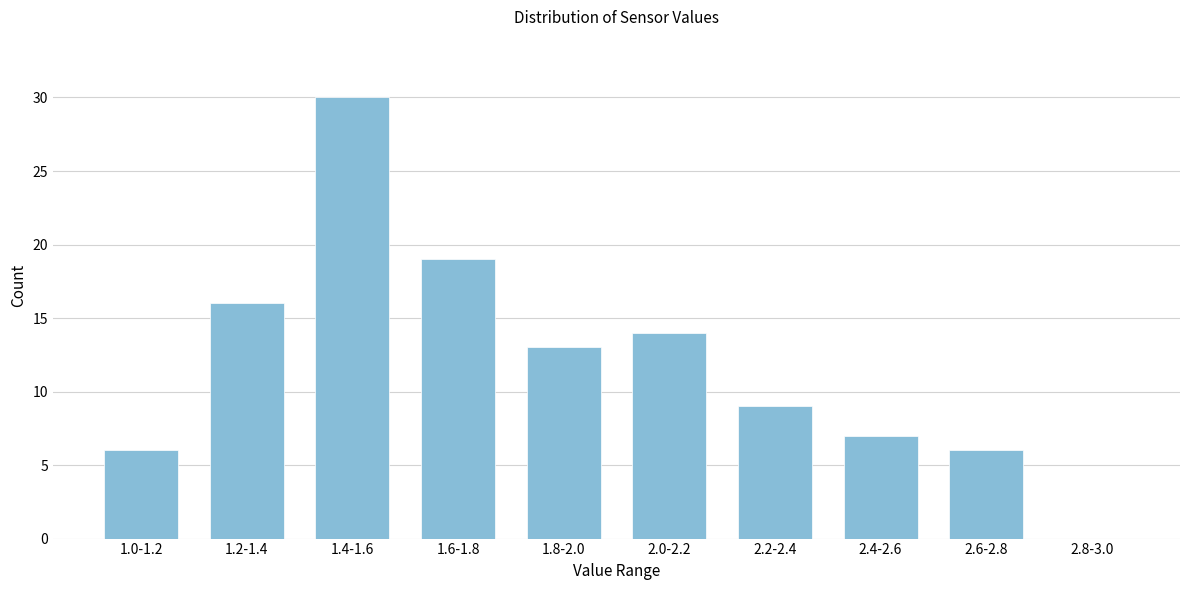

Reading right to left, what are all the values shown in this chart?

2.8-3.0=0	2.6-2.8=6	2.4-2.6=7	2.2-2.4=9	2.0-2.2=14	1.8-2.0=13	1.6-1.8=19	1.4-1.6=30	1.2-1.4=16	1.0-1.2=6